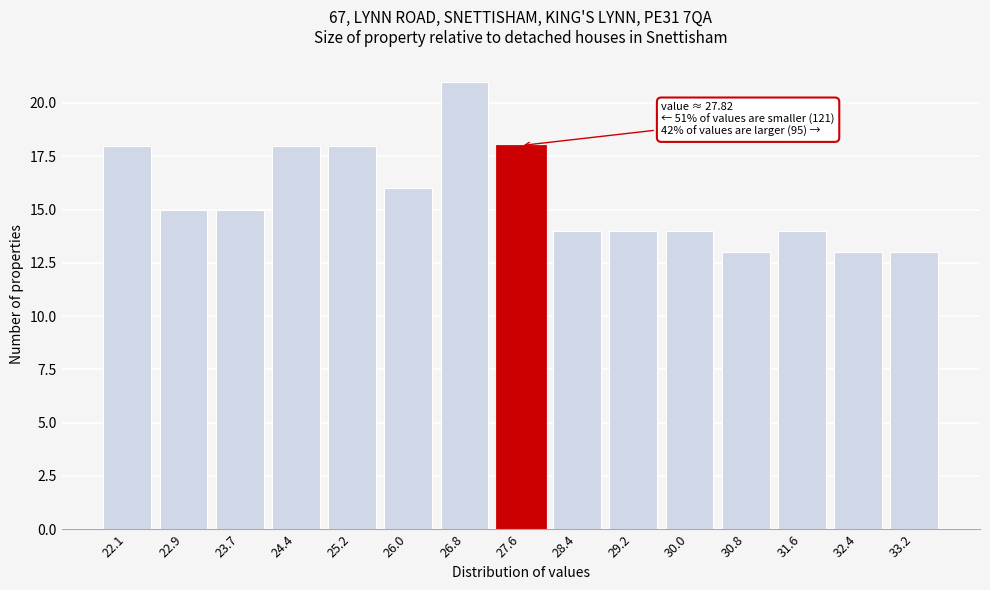

Reading left to right, list all the values displayed in this chart.

22.1=18	22.9=15	23.7=15	24.4=18	25.2=18	26.0=16	26.8=21	27.6=18	28.4=14	29.2=14	30.0=14	30.8=13	31.6=14	32.4=13	33.2=13